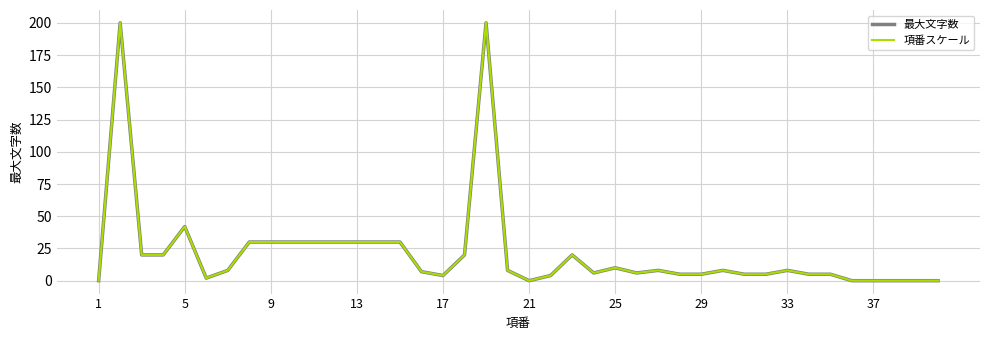

Reading left to right, extract all data points from this chart.

最大文字数: 0	200	20	20	42	2	8	30	30	30	30	30	30	30	30	7	4	20	200	8	0	4	20	6	10	6	8	5	5	8	5	5	8	5	5	0	0	0	0	0
項番スケール: 0	200	20	20	42	2	8	30	30	30	30	30	30	30	30	7	4	20	200	8	0	4	20	6	10	6	8	5	5	8	5	5	8	5	5	0	0	0	0	0